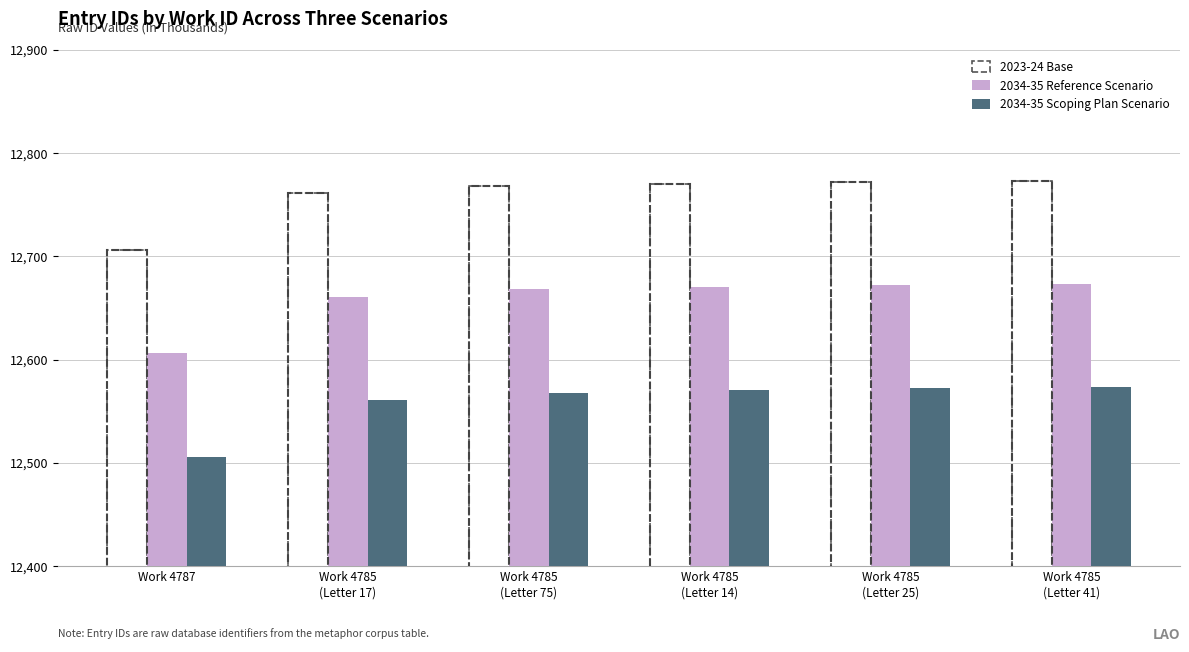

What is the difference between the highest and lowest values at Work 4785
(Letter 17)?

200